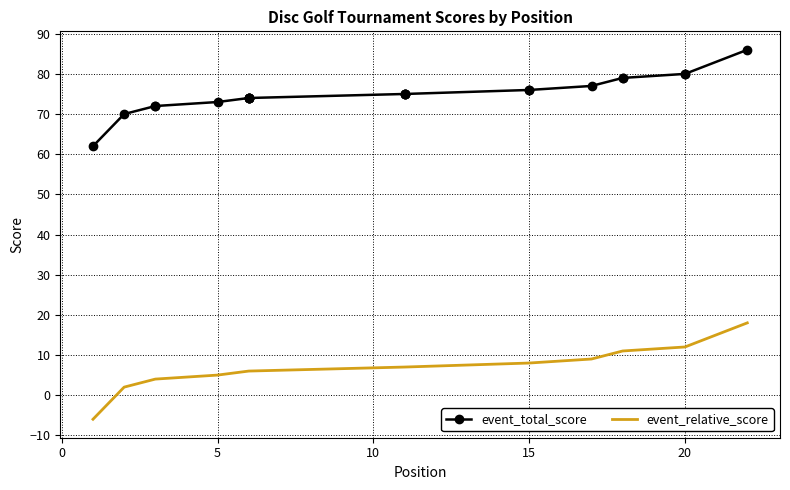

What is the greatest value displayed?

86